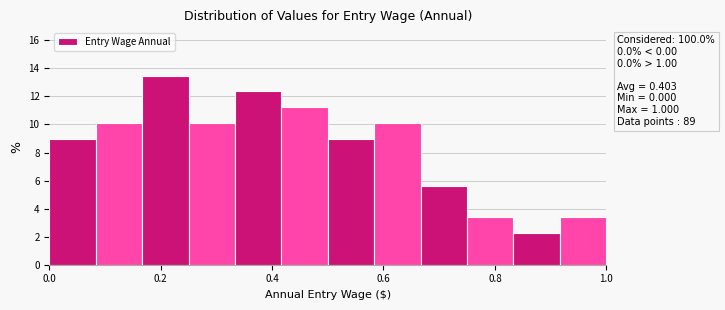

Which range on the x-axis has the tallest bar?

0.16 to 0.26